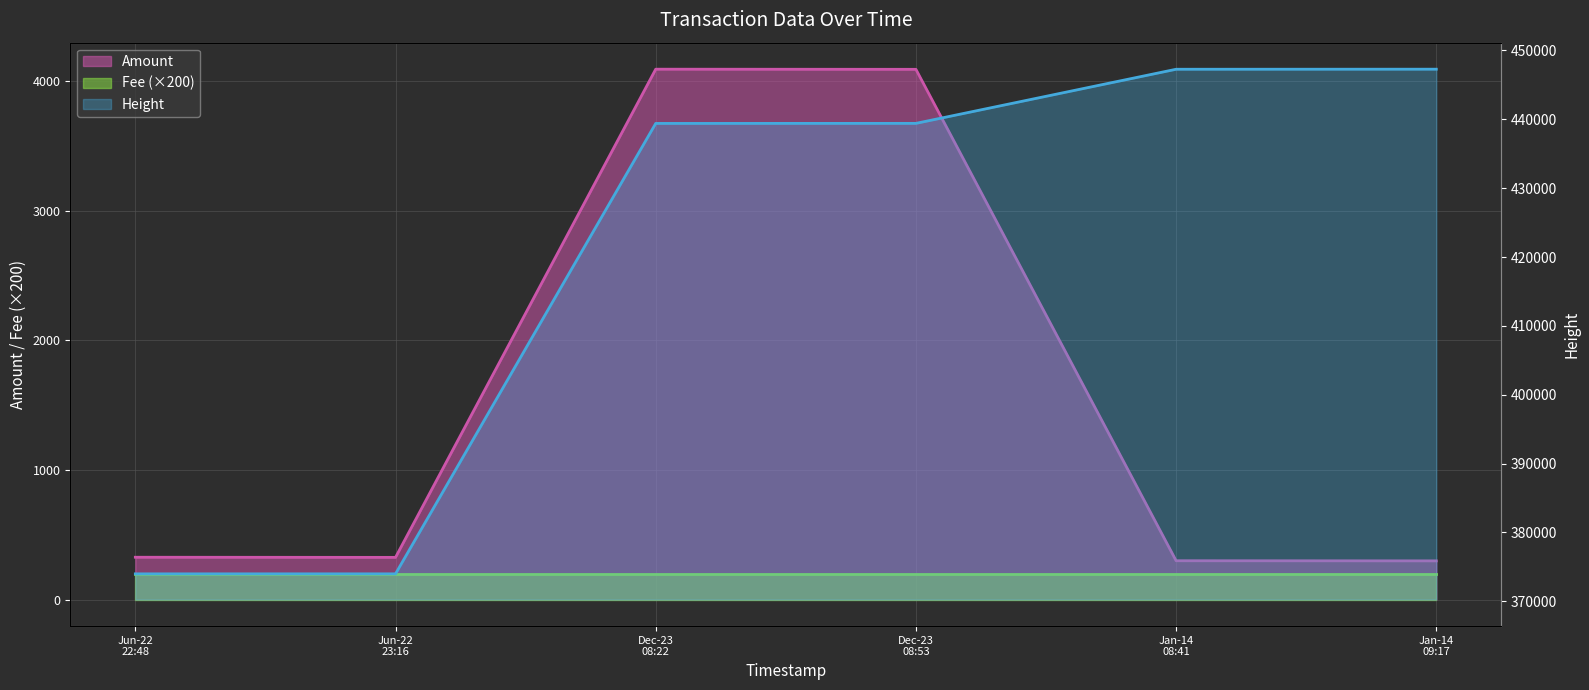

At which label does Height first exceed 439414?

Jan-14 08:41